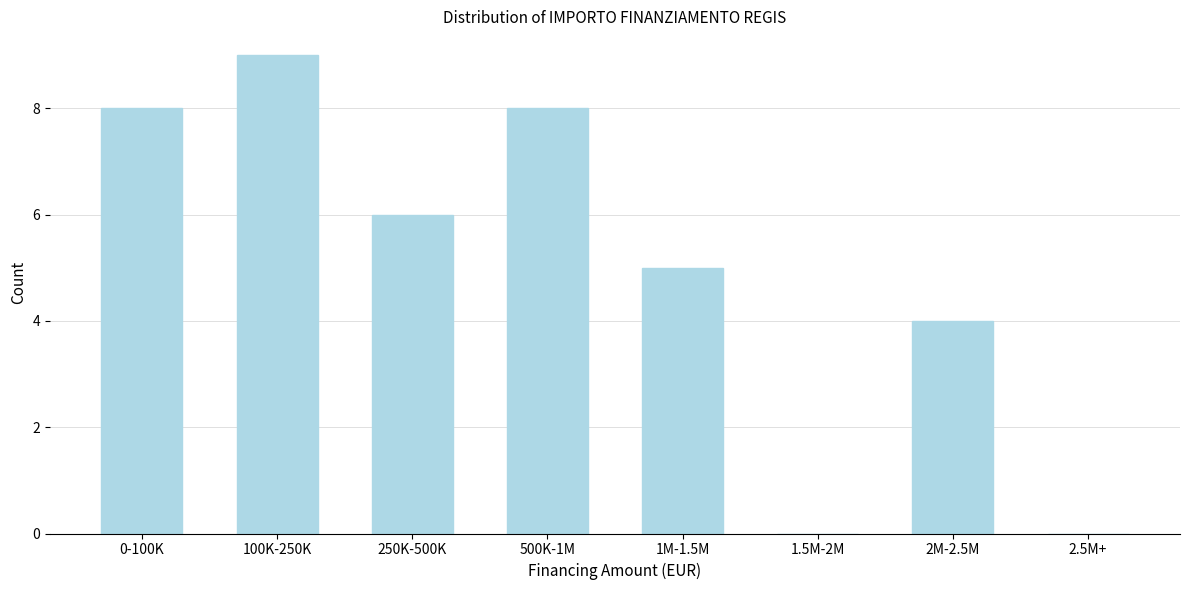

Reading right to left, list all the values displayed in this chart.

2.5M+=0	2M-2.5M=4	1.5M-2M=0	1M-1.5M=5	500K-1M=8	250K-500K=6	100K-250K=9	0-100K=8